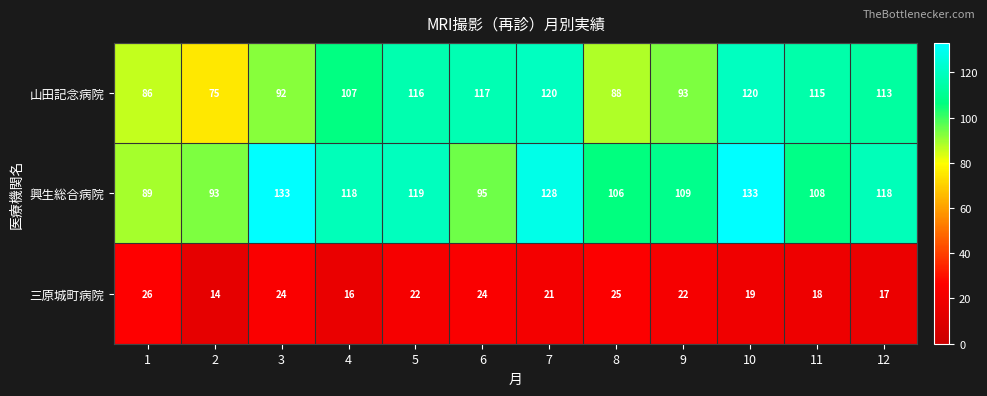

List the series in order of their peak value, highest first.

興生総合病院, 山田記念病院, 三原城町病院